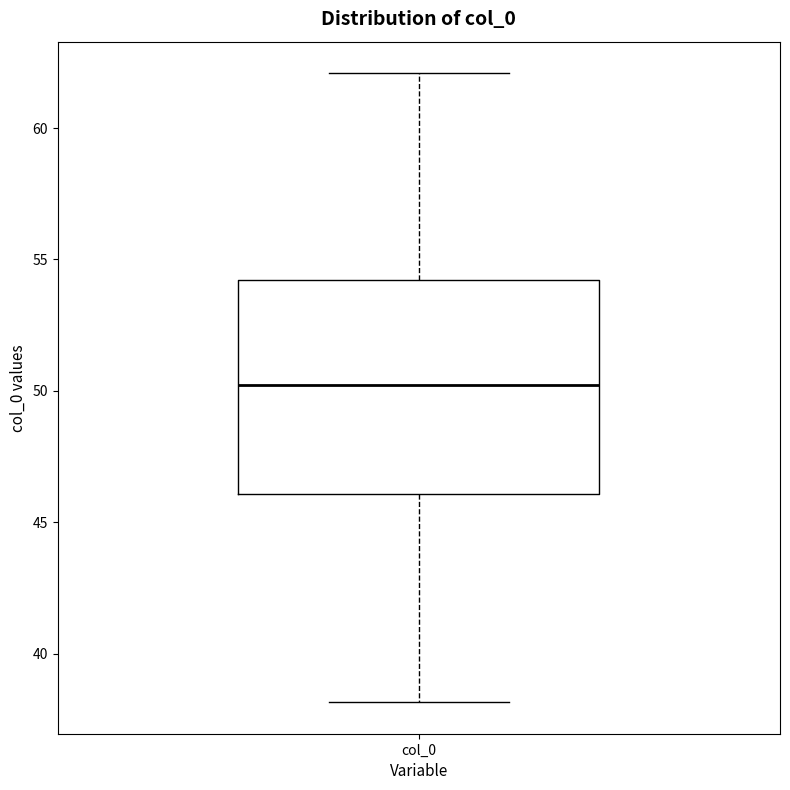

Transcribe this box plot: give where the median line is, the range the box spans, and where the two whiskers end, as read against the y-axis. The values are not printed on the chart, so give them approximately, as read against the axis.

median 50, box 46 to 54, whiskers 38 to 62